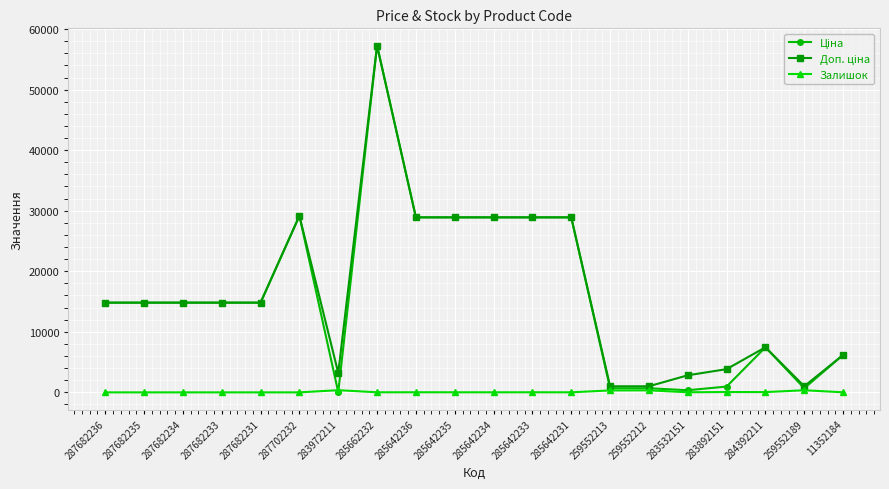

At which category is the sum across all series the highest?

285662232